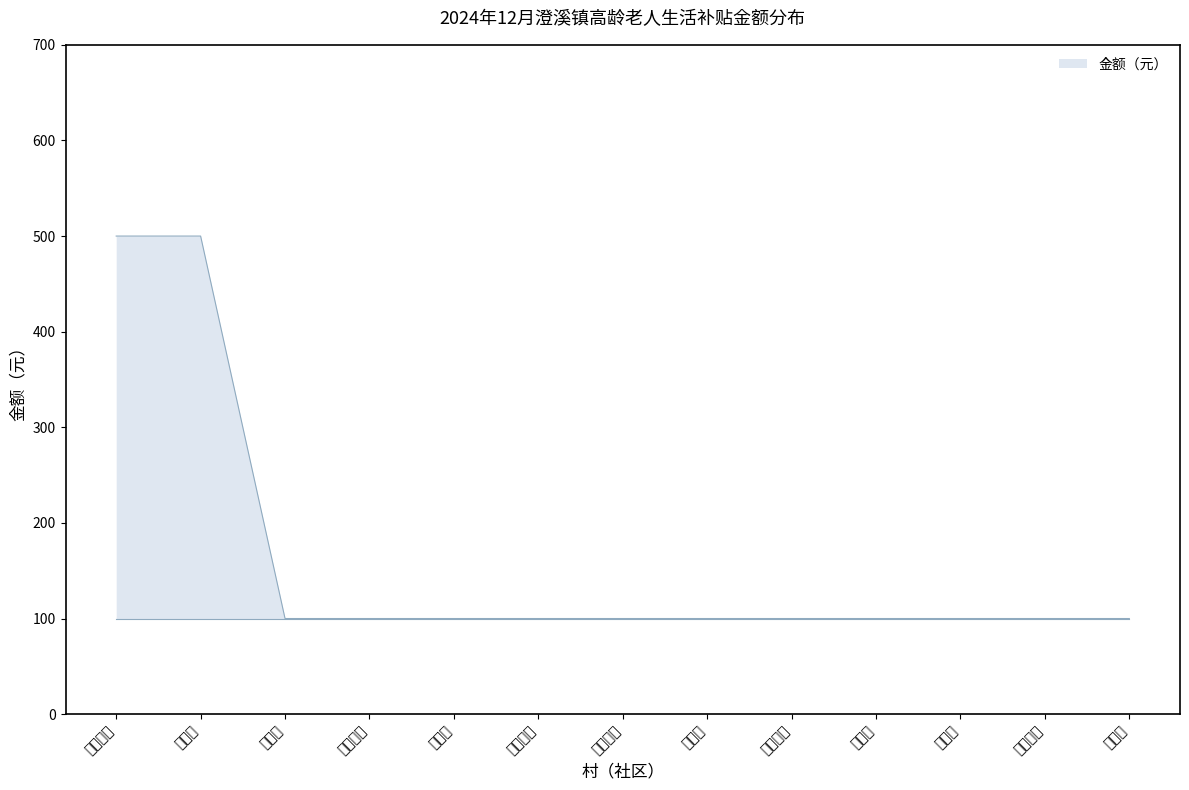

Which has a higher value, 通集村 or 丰胜村?

通集村